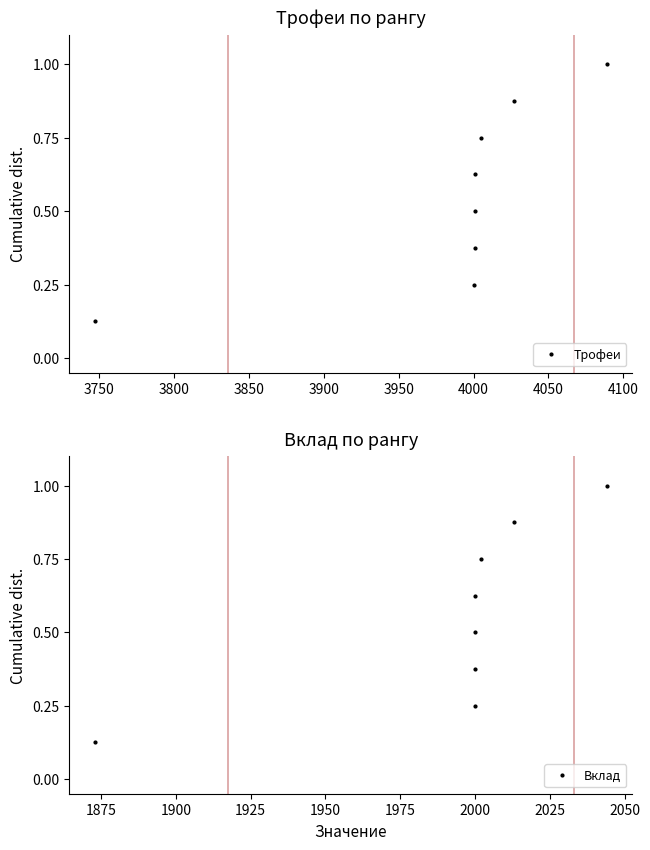

True or false: Вклад and Трофеи intersect in this chart.

False